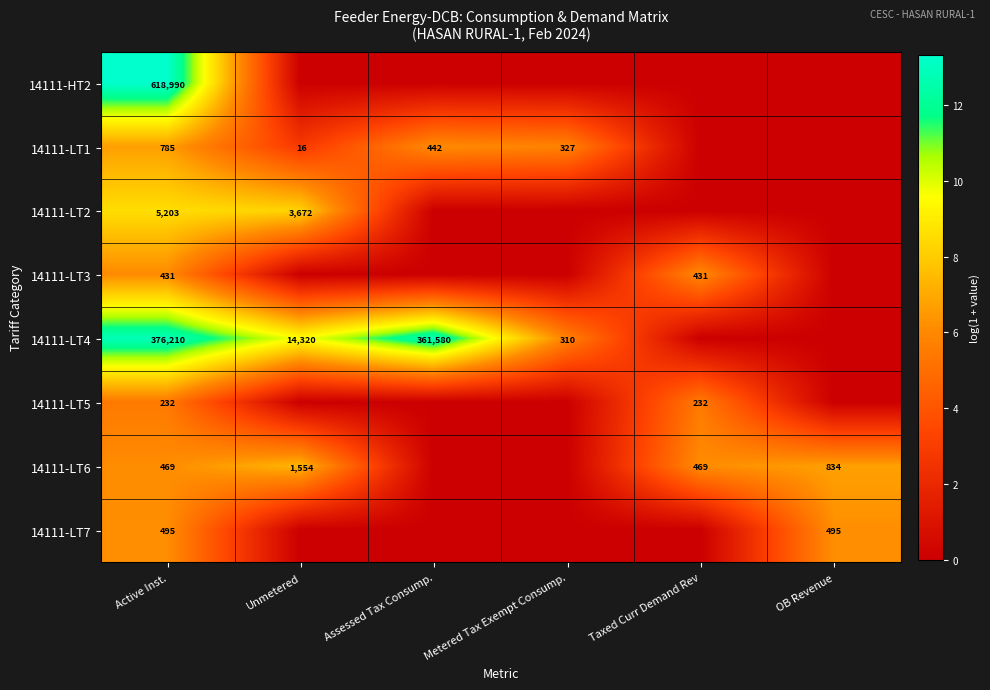

The 14111-LT6 series shows 168 at Taxed Curr Demand Rev. True or false?

False